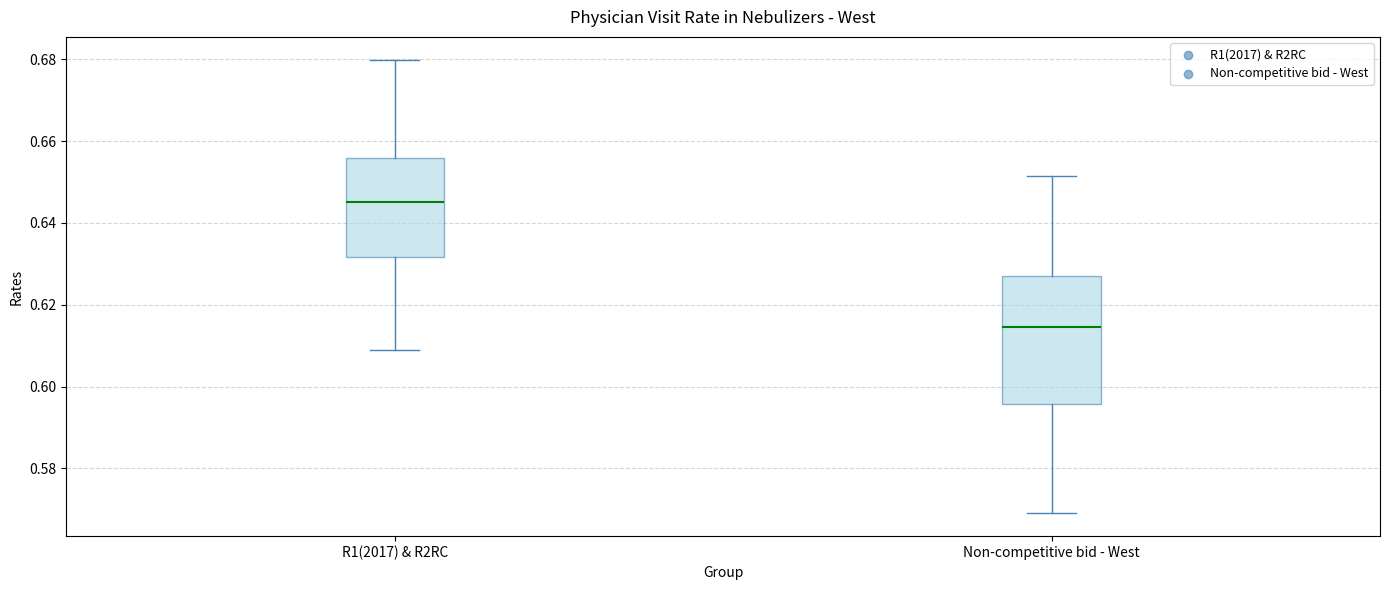

Reading left to right, transcribe this box plot: for each box, give where its median line is, the range the box spans, and where its two whiskers end, as read against the y-axis. The values are not printed on the chart, so give them approximately, as read against the axis.

R1(2017) & R2RC: median 0.646, box 0.632 to 0.656, whiskers 0.608 to 0.680
Non-competitive bid - West: median 0.614, box 0.596 to 0.628, whiskers 0.568 to 0.652